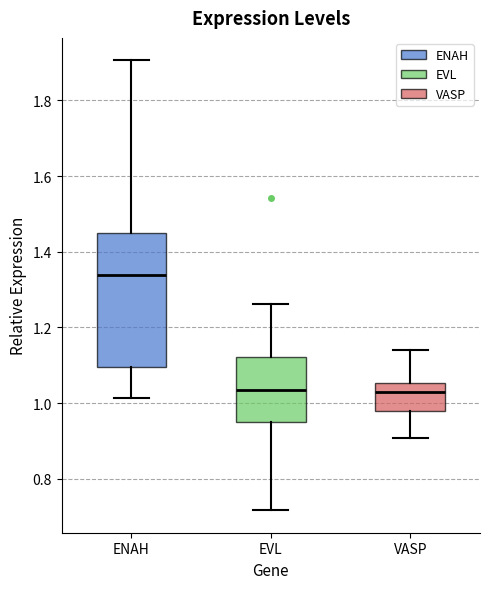

Which box has the highest median line?

ENAH